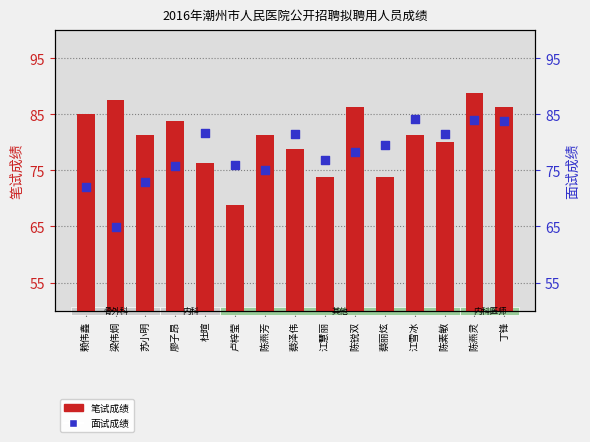

Which series contains the lowest Y value?

面试成绩